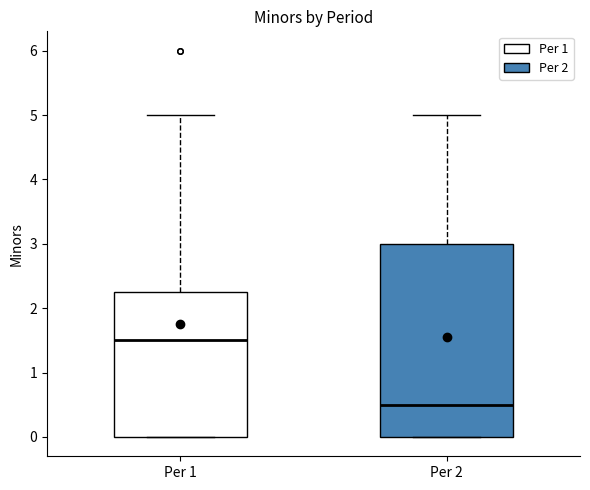

Where does the upper whisker of the box for Per 1 end on the y-axis? The values are not printed on the chart, so give them approximately, as read against the axis.

5.0